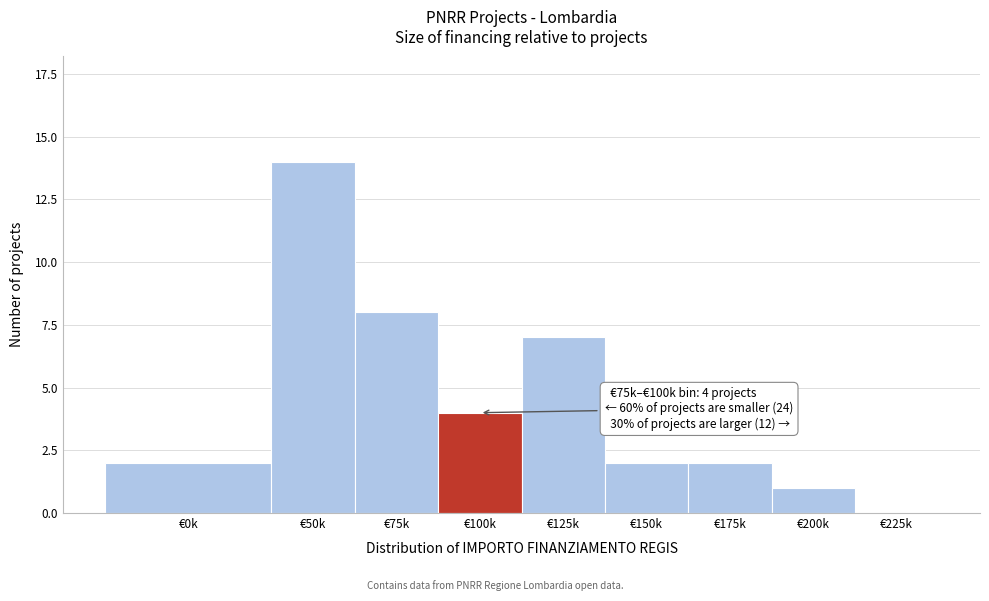

Reading right to left, transcribe all the data shown in this chart.

€225k=0	€200k=1	€175k=2	€150k=2	€125k=7	€100k=4	€75k=8	€50k=14	€0k=2